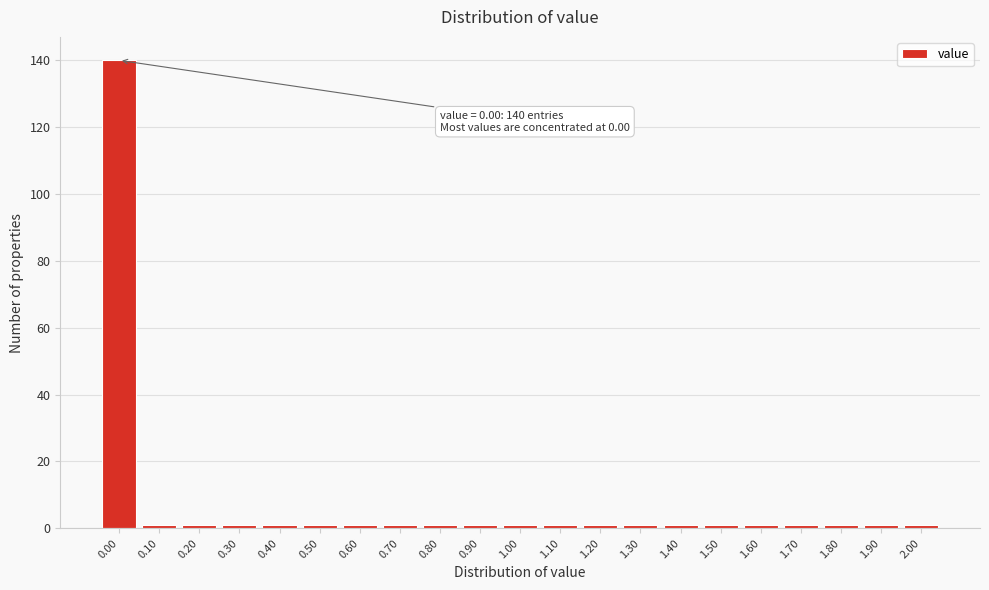

Over which range of the x-axis is the bar tallest?

-0.05 to 0.05